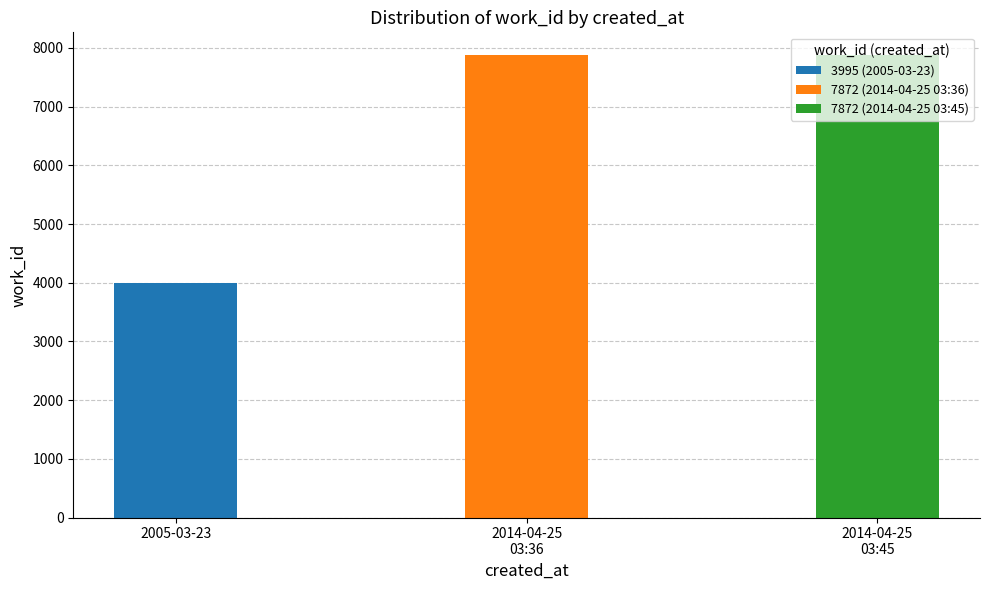

Approximately how many times larger is the value at 2014-04-25
03:36 compared to 2005-03-23?

2.0